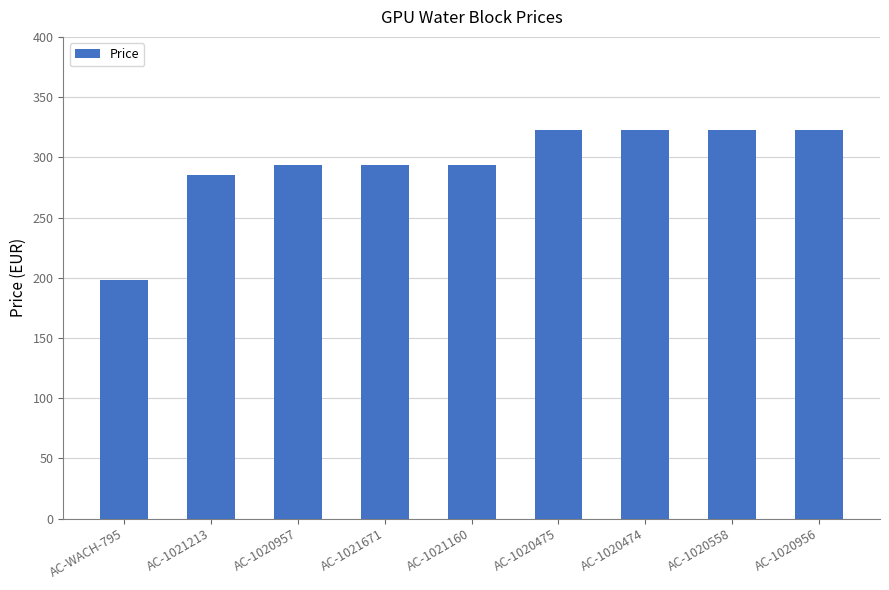

Read the value at AC-1020957.

293.6